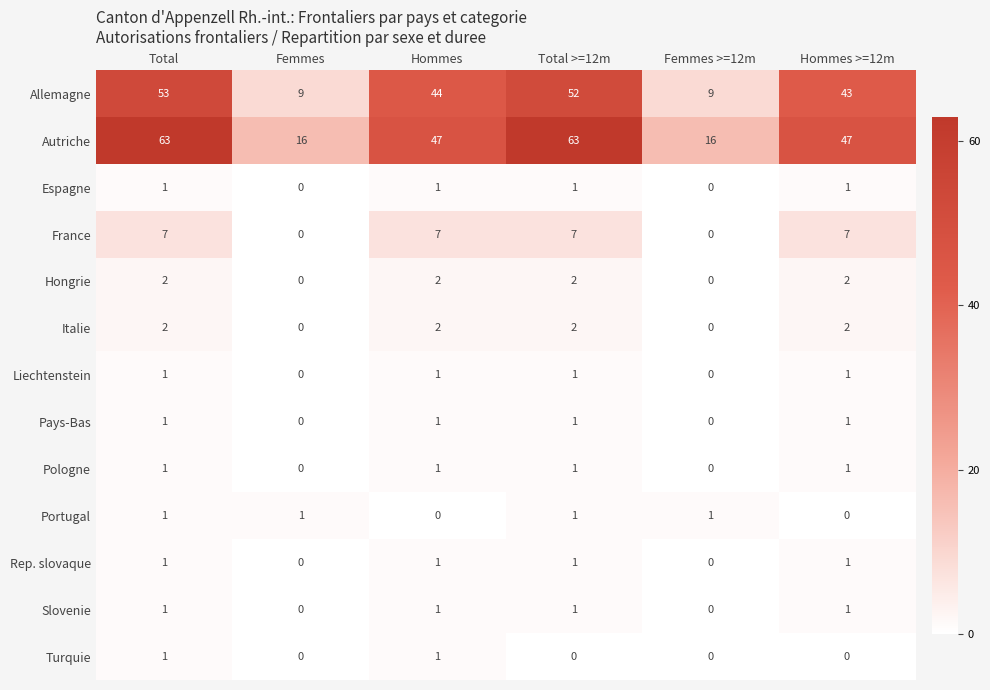

What is the total value across all series at Total >=12m?

133